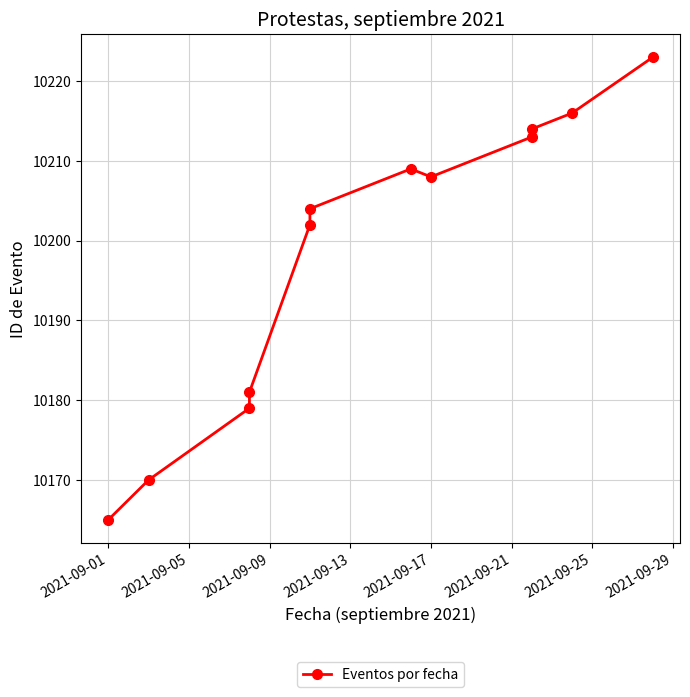

What is the average value?

10199